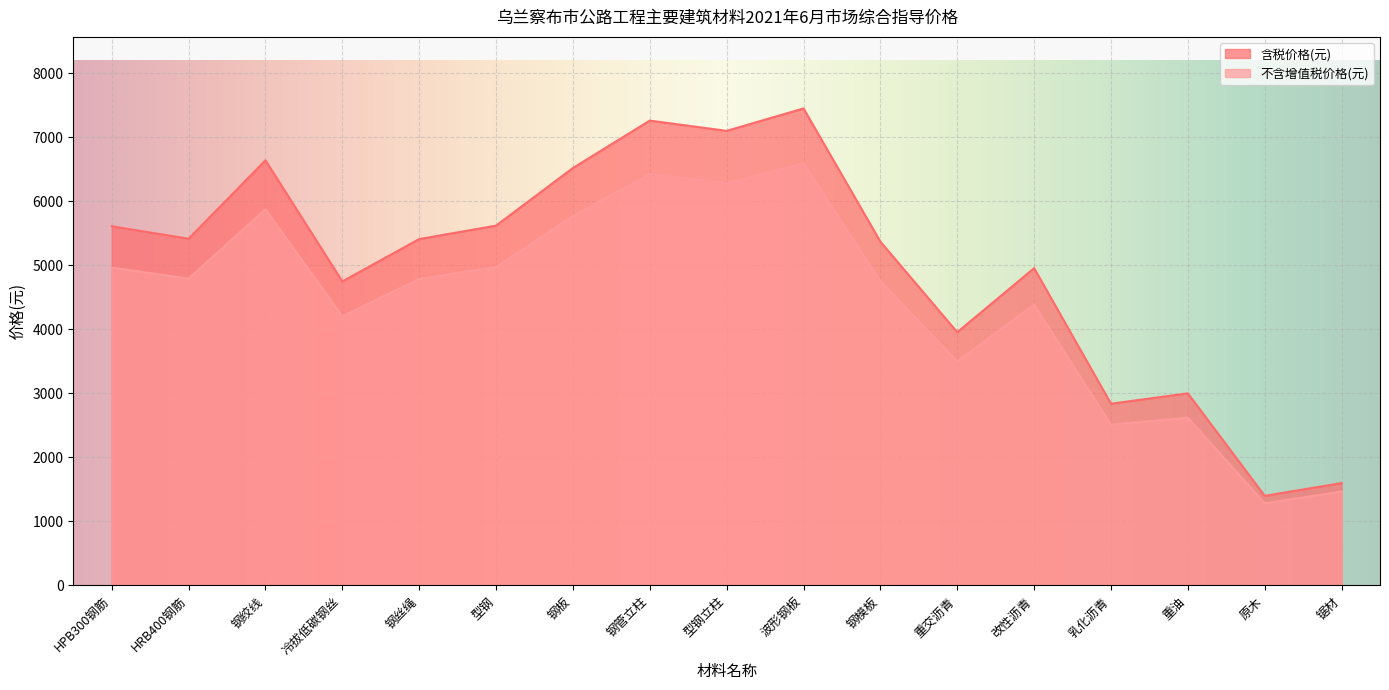

At which category is the sum across all series the highest?

波形钢板